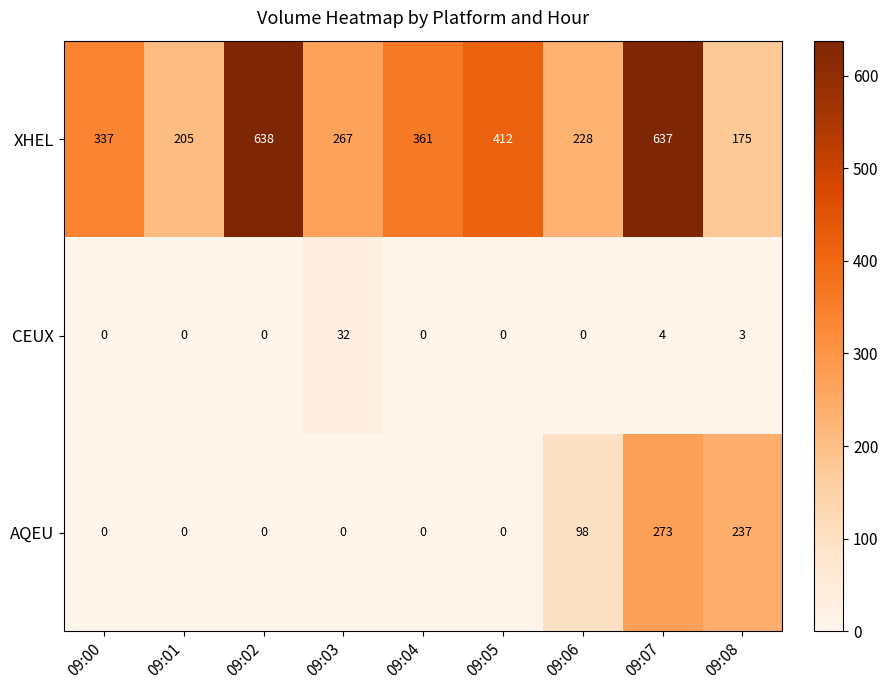

At which category is the sum across all series the highest?

09:07